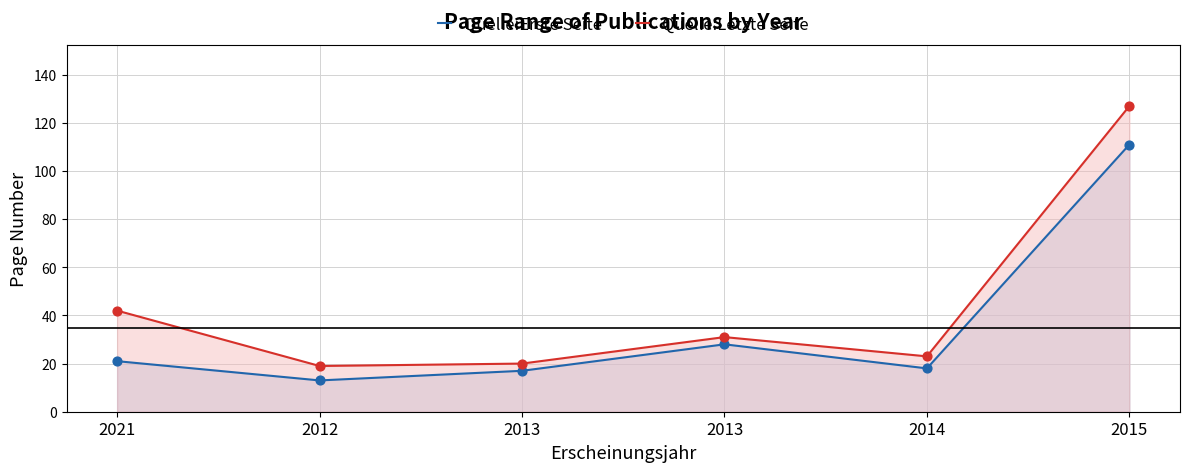

Is the value of Quelle:Letzte Seite at 2013 greater than the value of Quelle:Erste Seite at 2012?

Yes